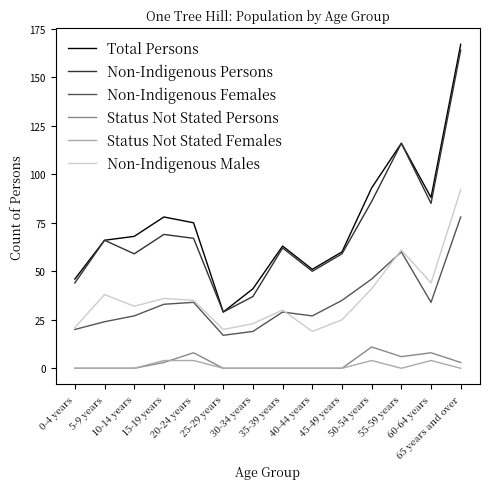

What is the difference between the Total Persons values at 65 years and over and 5-9 years?

101